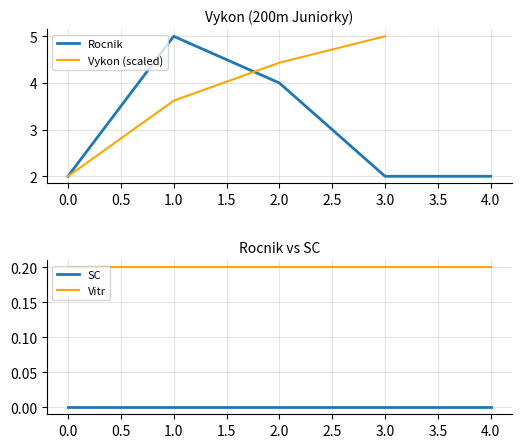

True or false: Rocnik has a value of 2 at 0.0.

True